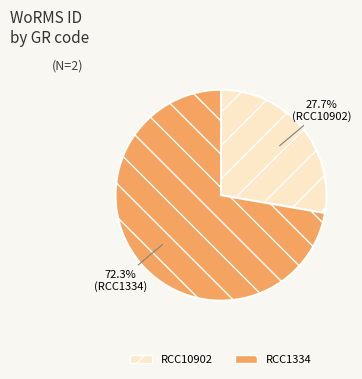

True or false: RCC1334 accounts for 72% of the total.

True